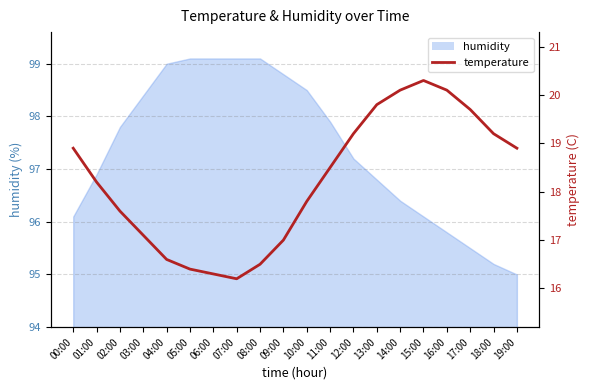

Which category has the lowest value across all series?

07:00